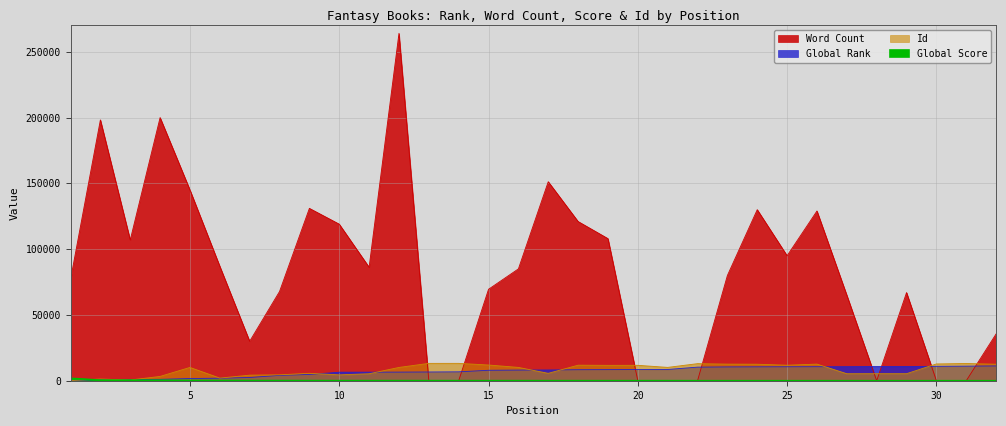

What is the maximum value for Word Count?

264000